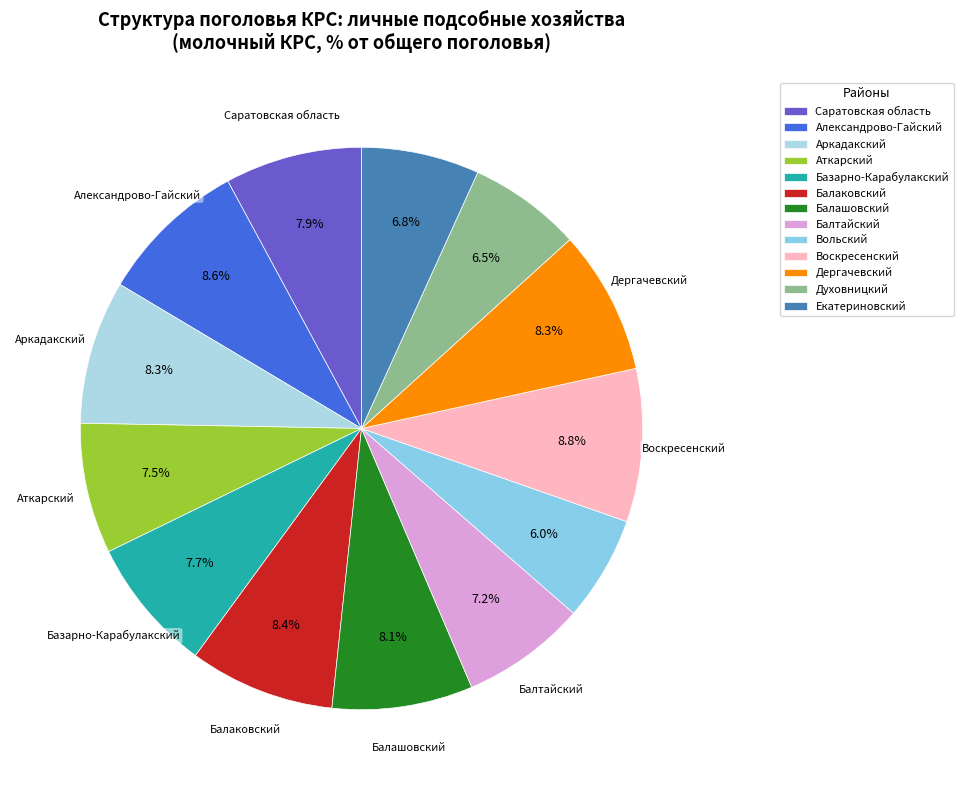

Is there a majority slice in this chart?

No